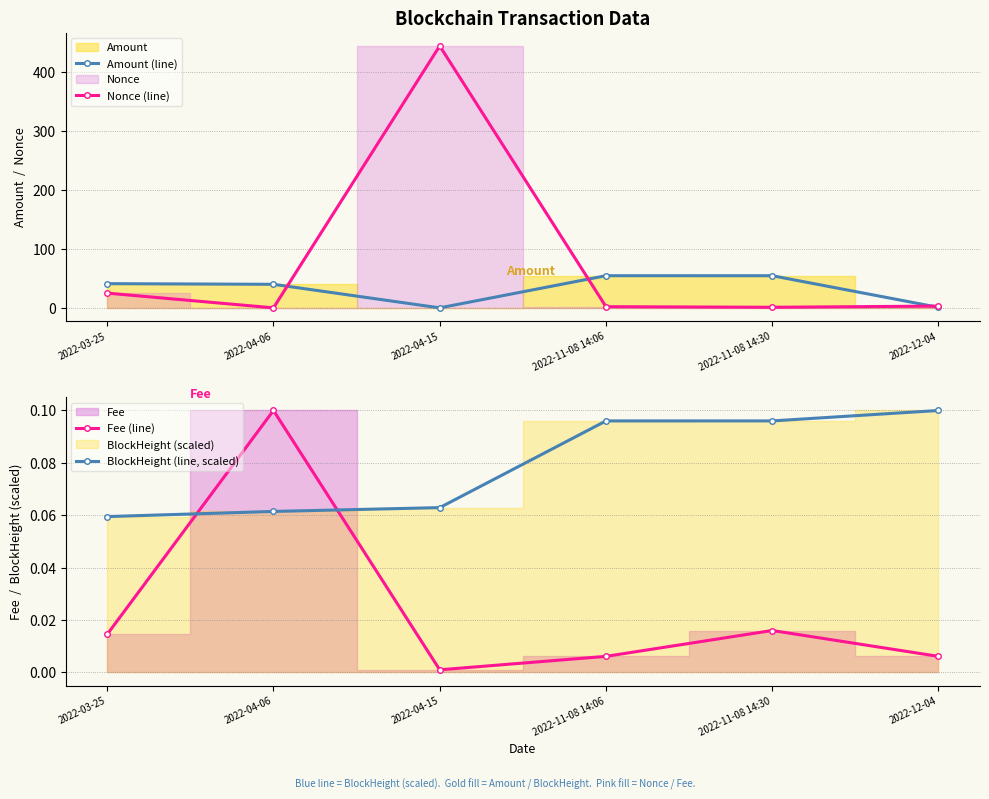

Does the chart have visible grid lines?

Yes